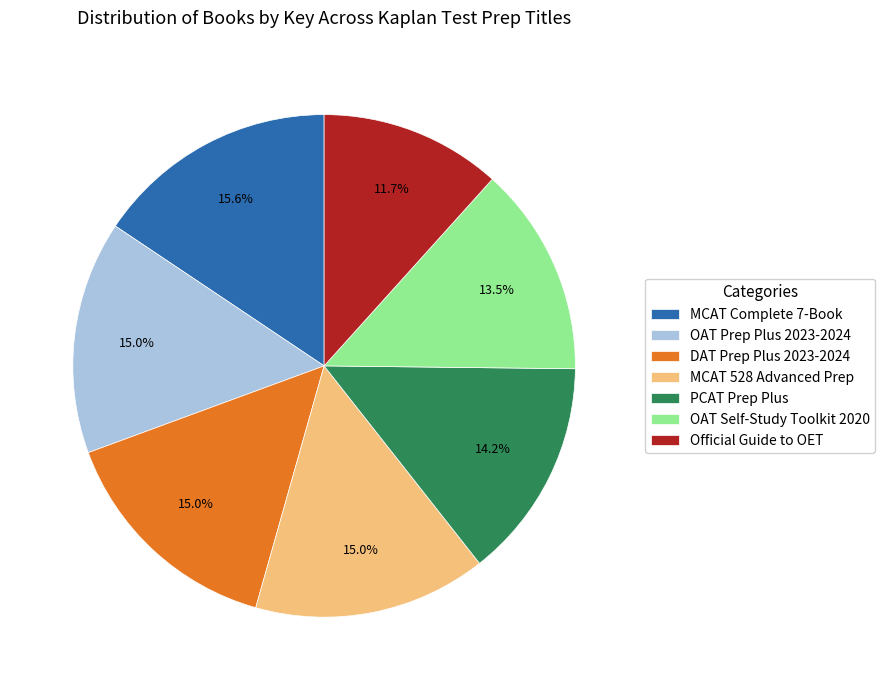

What is the ratio of the value at Official Guide to OET to the value at MCAT 528 Advanced Prep?

0.8